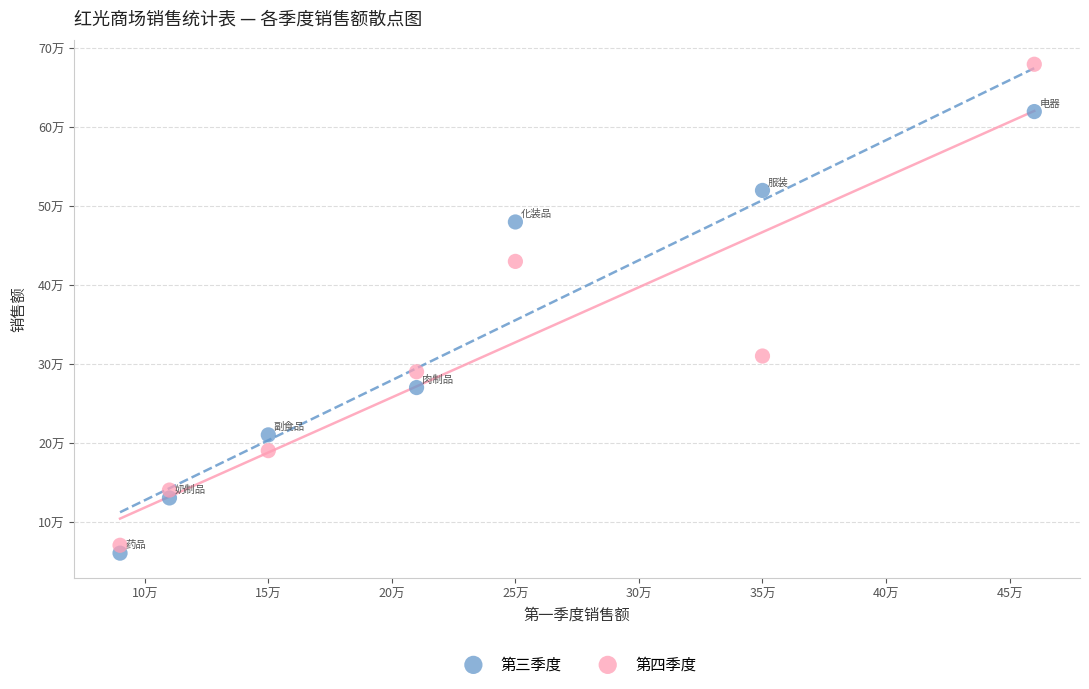

Which series has the largest Y range (max minus min)?

第四季度